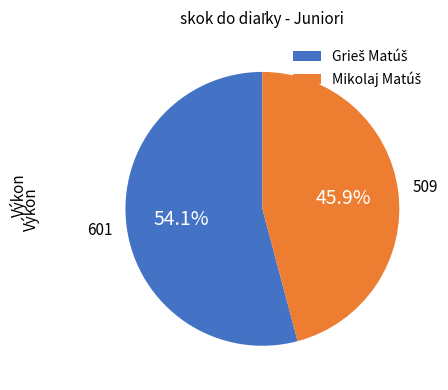

Does any single category account for the majority?

Yes